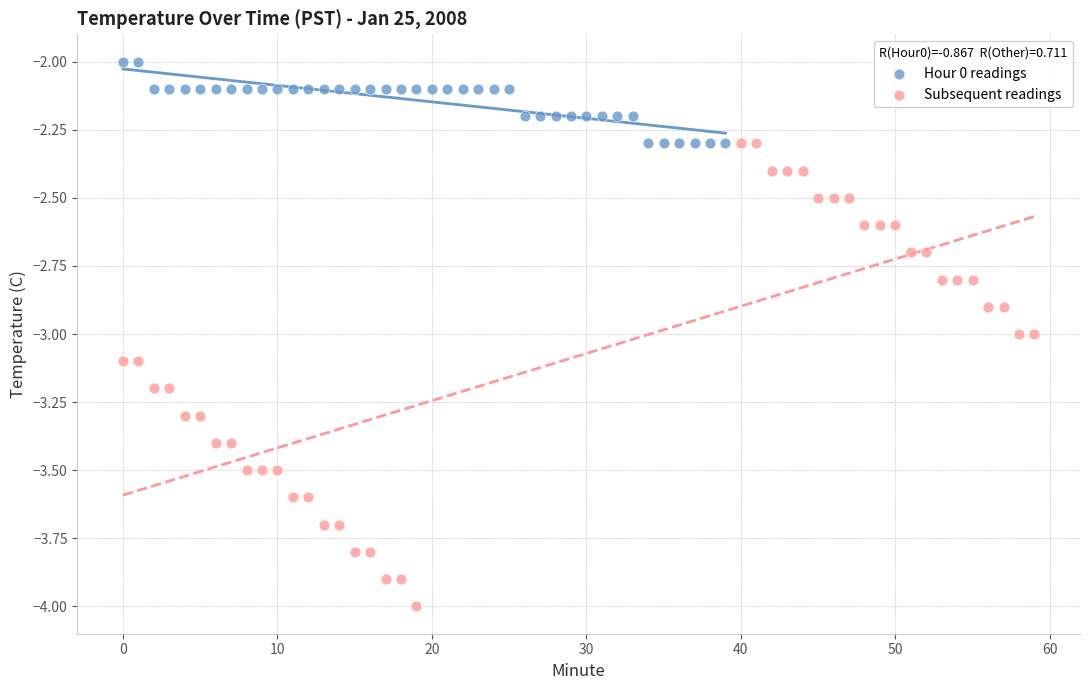

Which series contains the lowest Y value?

Subsequent readings